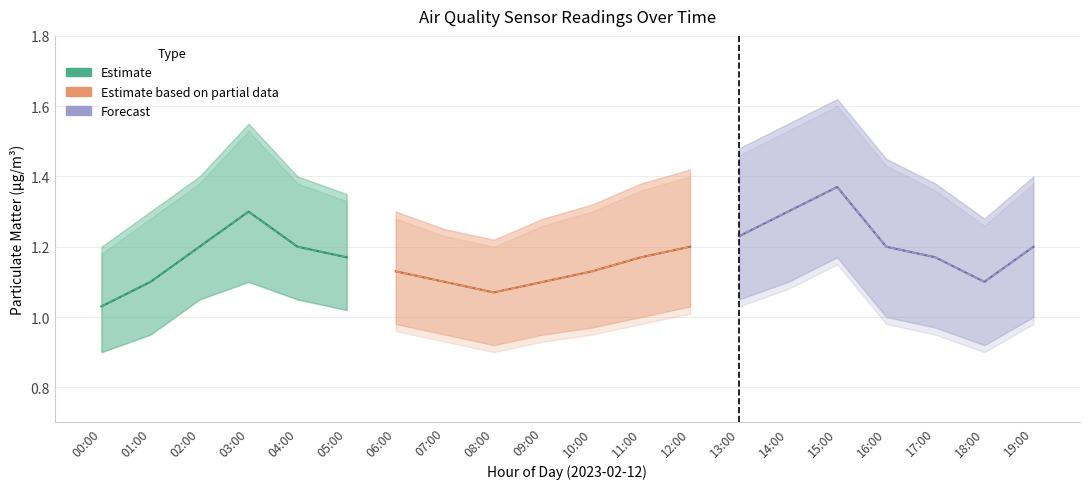

List the labels in order of P2_lower value, smallest first.

00:00, 08:00, 18:00, 01:00, 07:00, 09:00, 10:00, 17:00, 06:00, 11:00, 16:00, 19:00, 05:00, 12:00, 02:00, 04:00, 13:00, 03:00, 14:00, 15:00